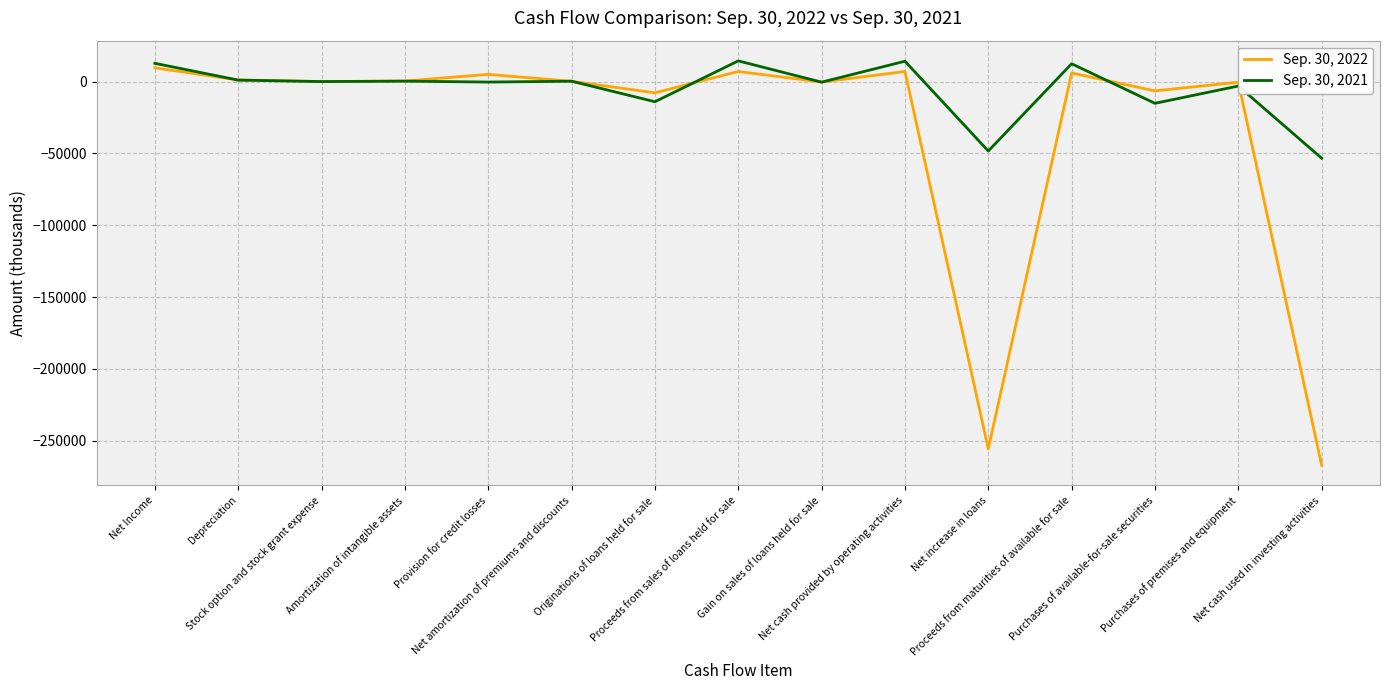

The Sep. 30, 2021 series shows 37 at Stock option and stock grant expense. True or false?

True